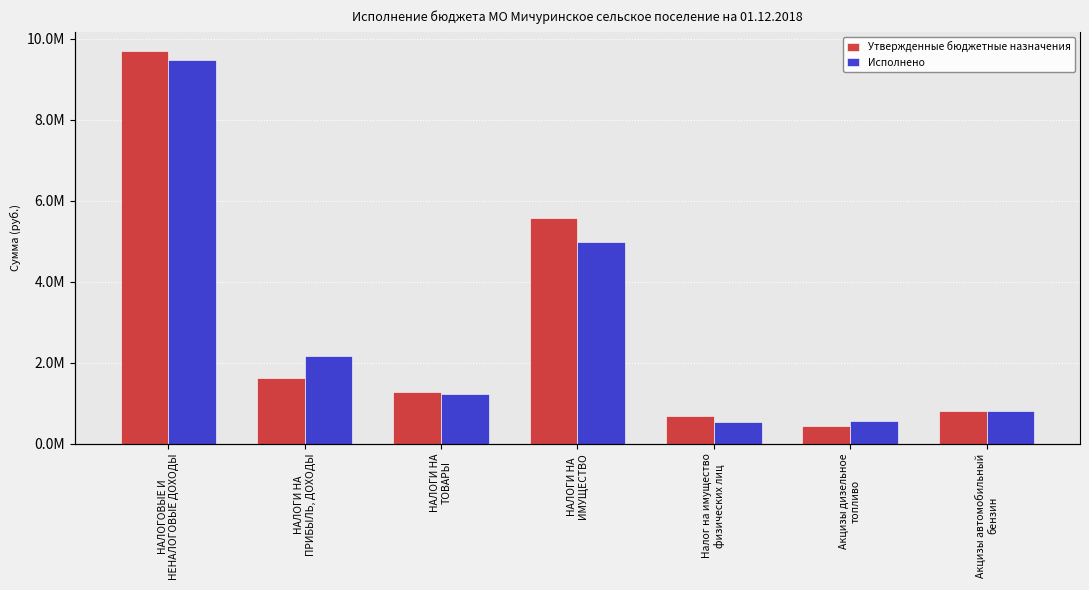

What position from the left is НАЛОГИ НА
ТОВАРЫ?

3